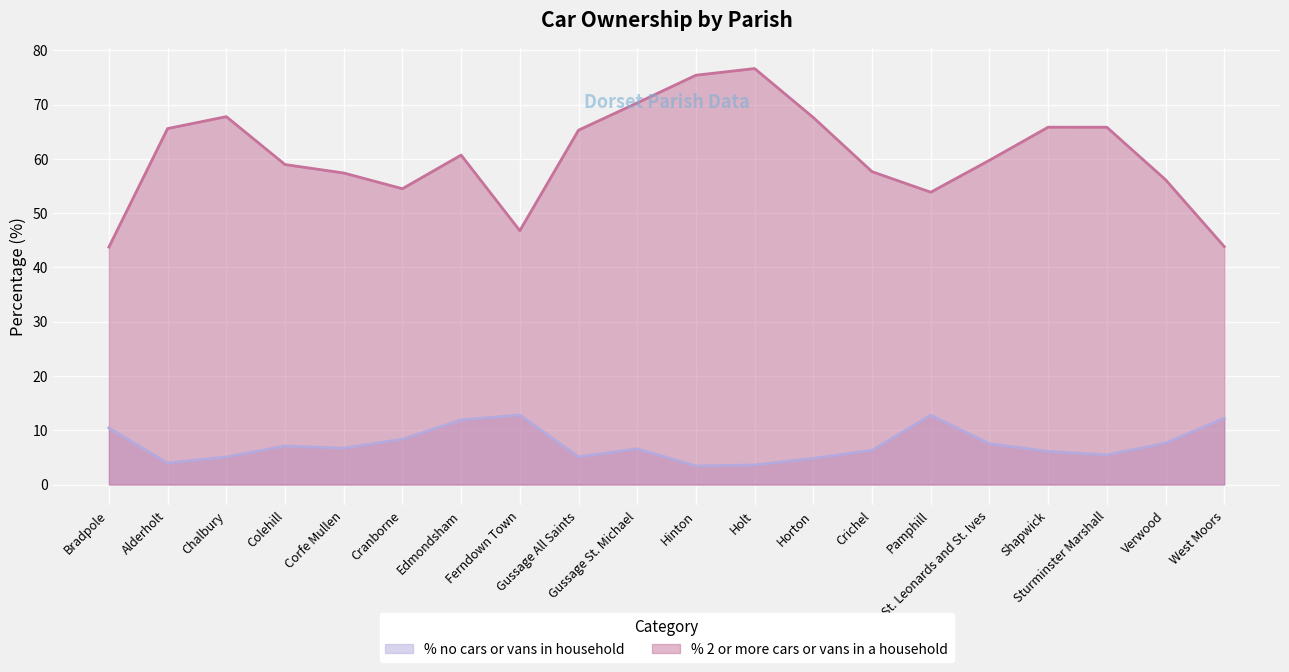

What are all the series names shown in the legend?

% no cars or vans in household, % 2 or more cars or vans in a household